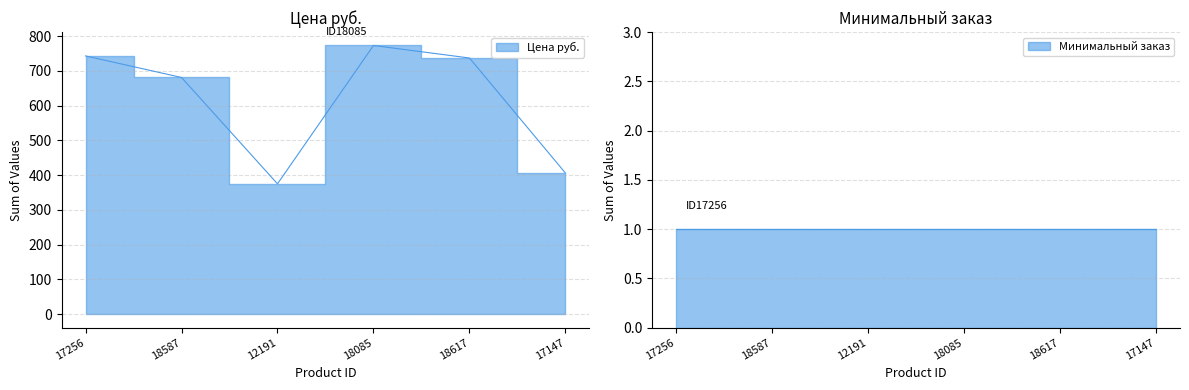

At which category does the data reach its first local valley?

12191